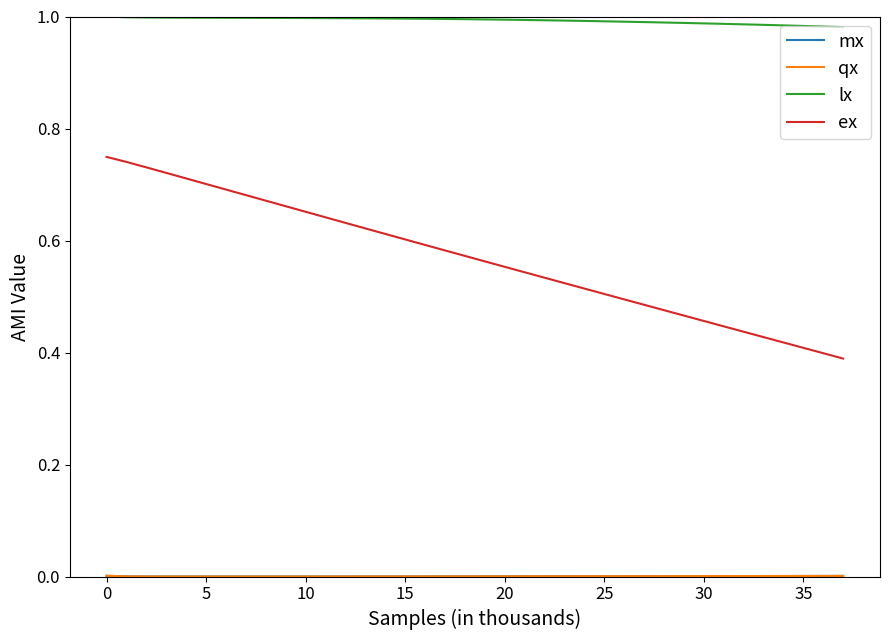

True or false: ex and lx cross at least once.

False